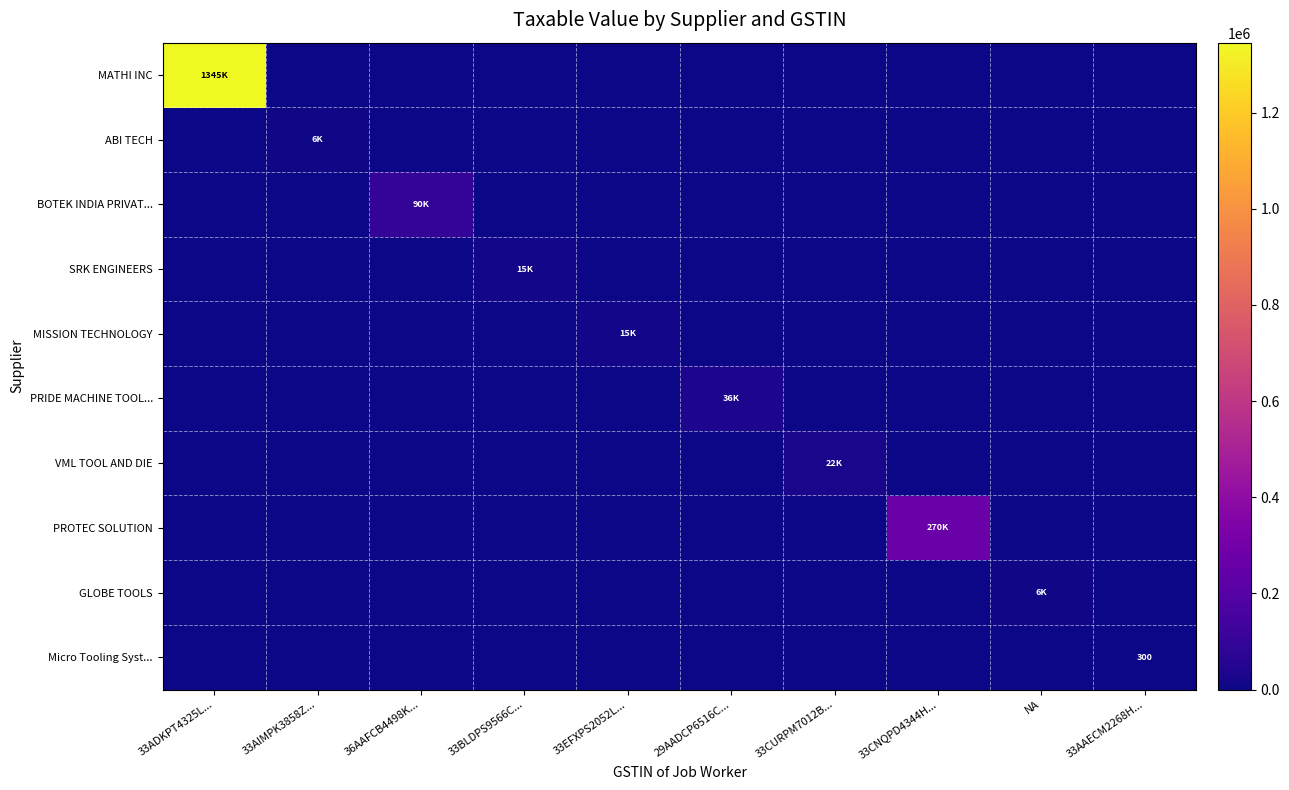

Rank the series by their maximum value, from lowest to highest.

Micro Tooling Syst..., GLOBE TOOLS, ABI TECH, MISSION TECHNOLOGY, SRK ENGINEERS, VML TOOL AND DIE, PRIDE MACHINE TOOL..., BOTEK INDIA PRIVAT..., PROTEC SOLUTION, MATHI INC